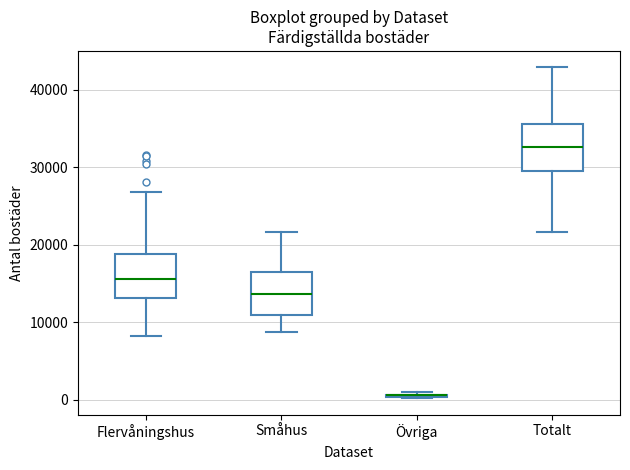

Reading left to right, transcribe this box plot: for each box, give where its median line is, the range the box spans, and where its two whiskers end, as read against the y-axis. The values are not printed on the chart, so give them approximately, as read against the axis.

Flervåningshus: median 16000, box 13000 to 19000, whiskers 8000 to 27000
Småhus: median 14000, box 11000 to 17000, whiskers 9000 to 22000
Övriga: box collapsed to a line at 1000, whiskers 0 to 1000
Totalt: median 33000, box 30000 to 36000, whiskers 22000 to 43000